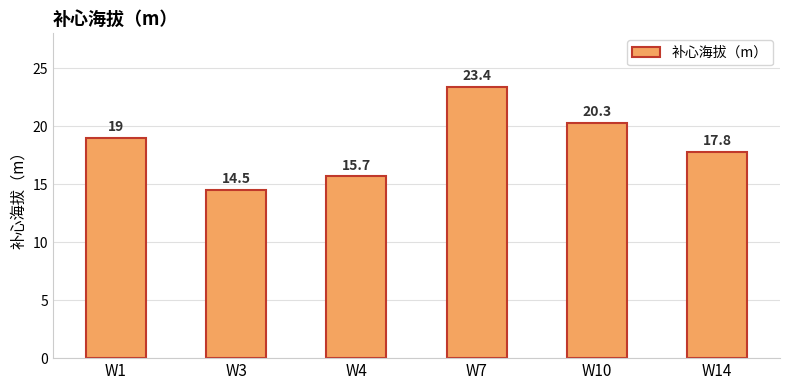

What is the value of the 3rd bar from the left?

15.7